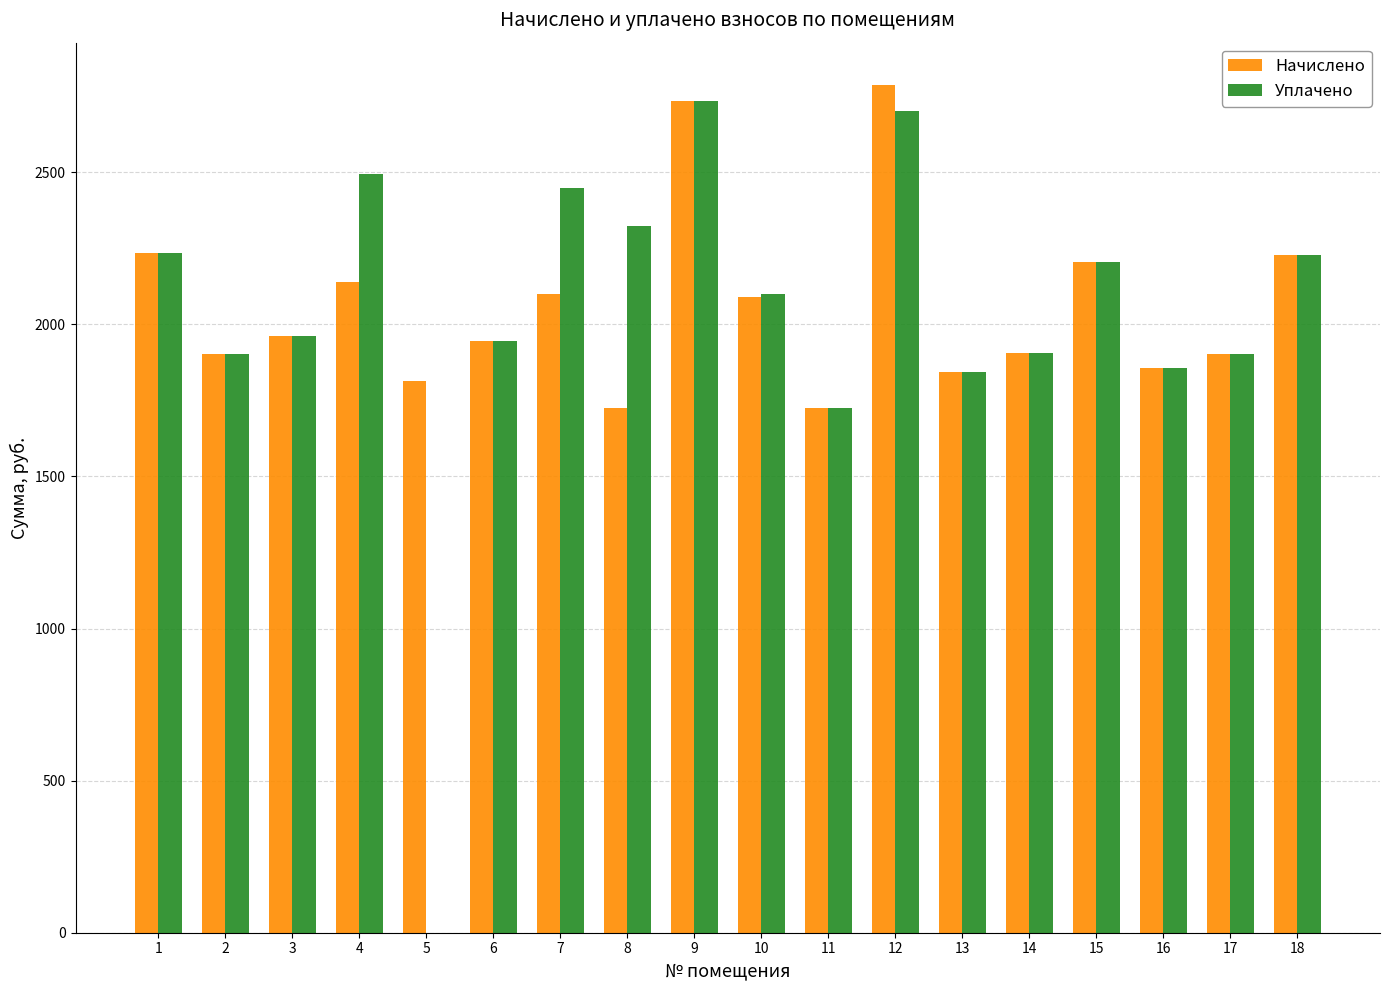

How many groups of bars are there?

18